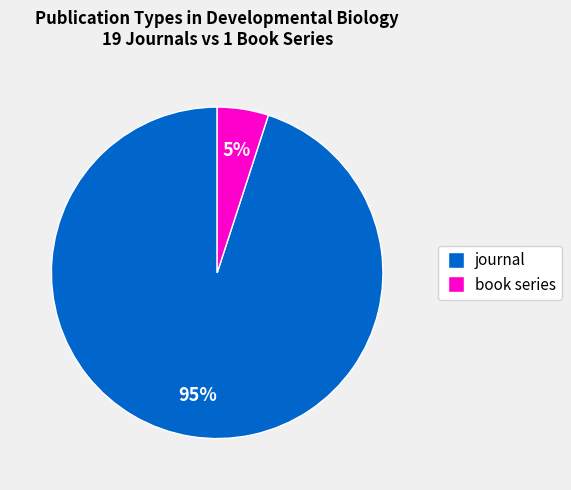

To the nearest percent, what is the combined percentage of book series and journal?

100%